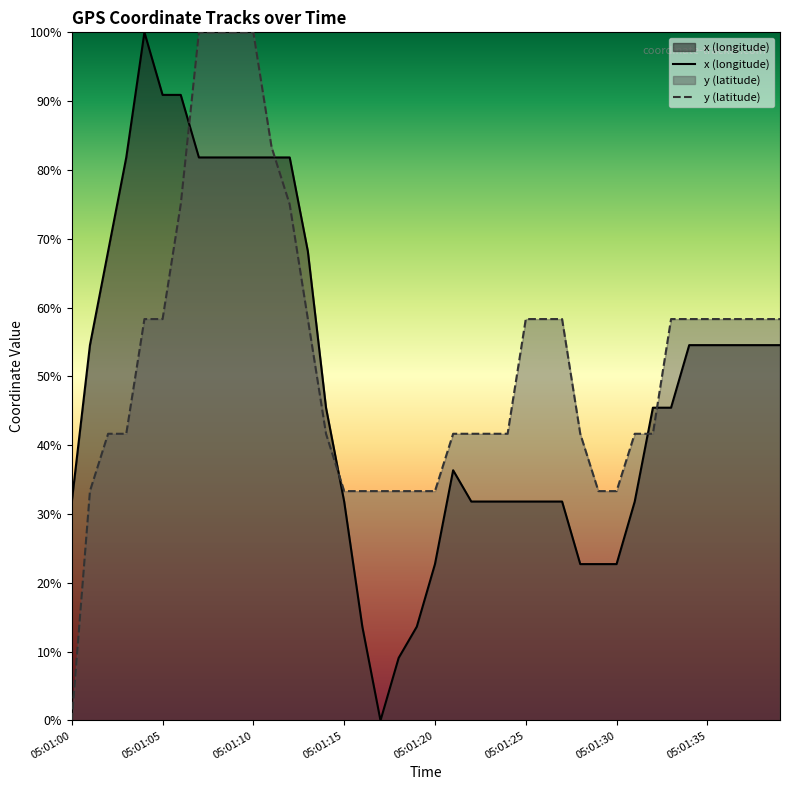

How many distinct data groups are displayed?

2